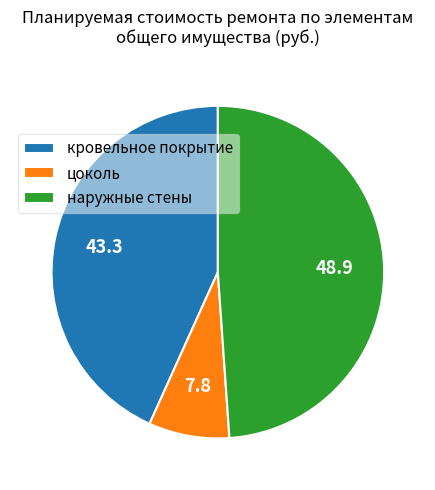

Is it true that цоколь is 8% of the pie?

True